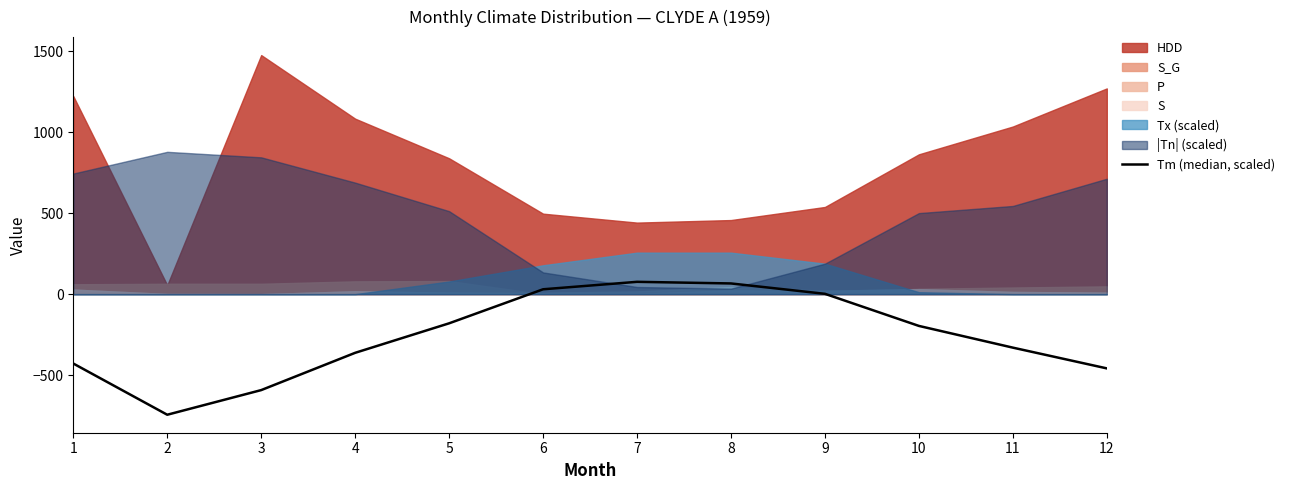

What is the average value?

-260